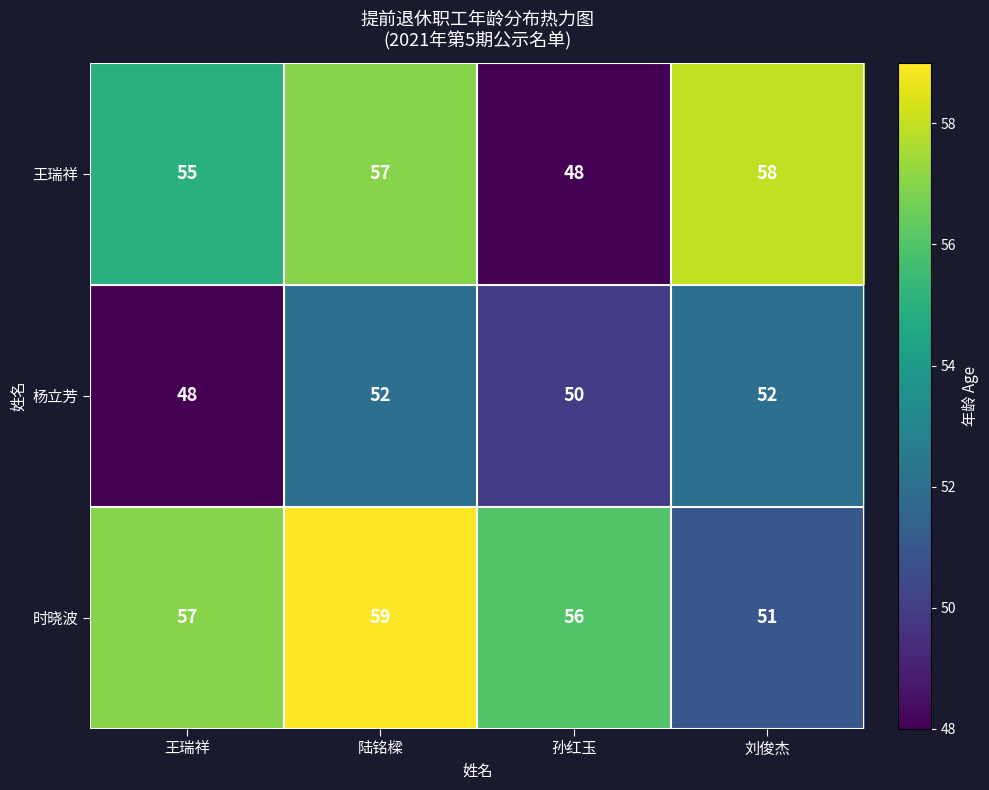

List the series in order of their peak value, lowest first.

杨立芳, 王瑞祥, 时晓波